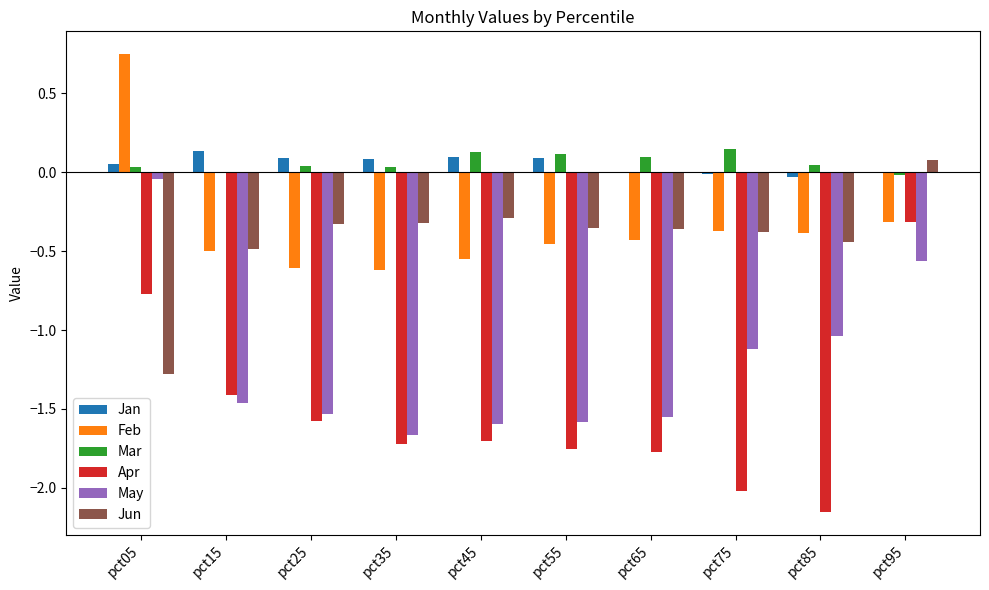

Between pct05 and pct55, which series saw the biggest shift?

May